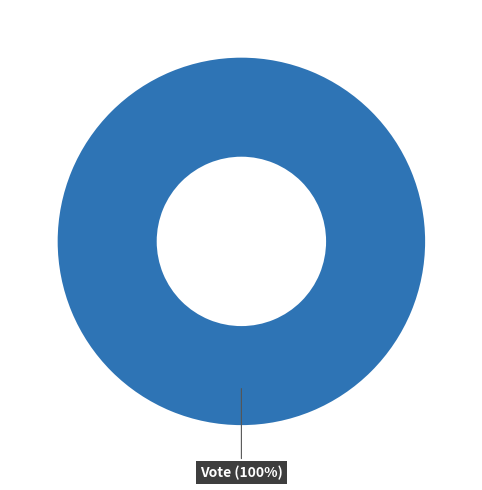

Is the sum of Regular and Vote greater than half?

Yes